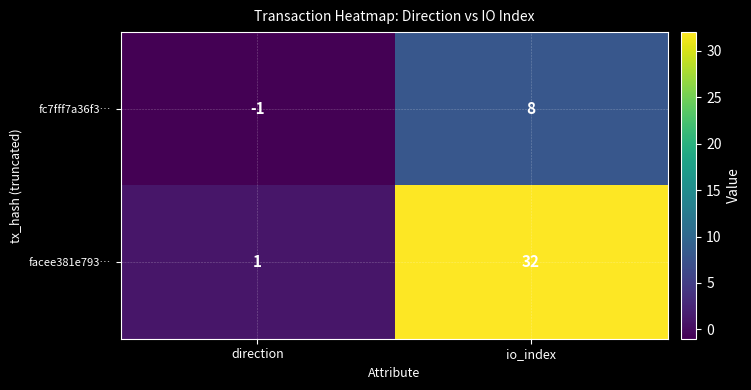

What is the sum of the fc7fff7a36f3… values at io_index and direction?

7